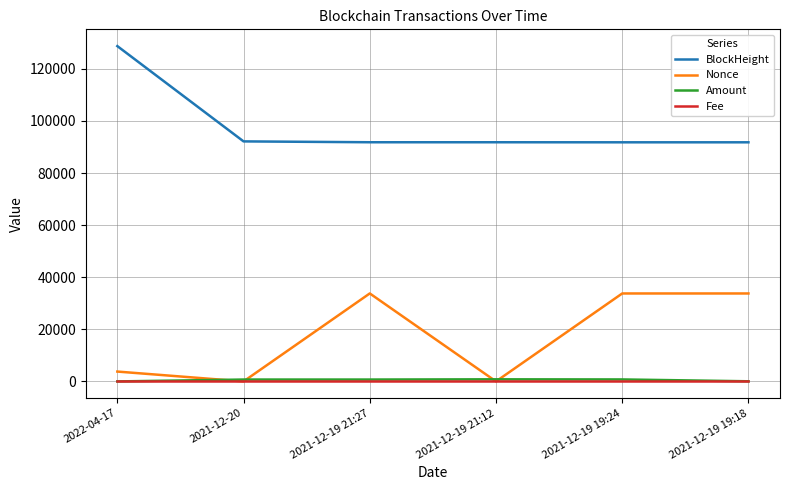

Where is Nonce nearest to the value 16889?

2022-04-17